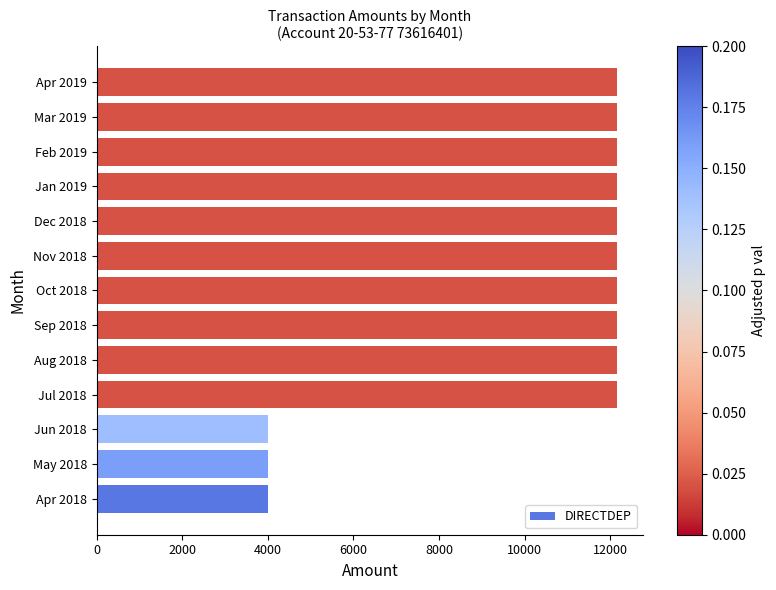

What is the difference between the values at Jul 2018 and Jun 2018?

8165.8